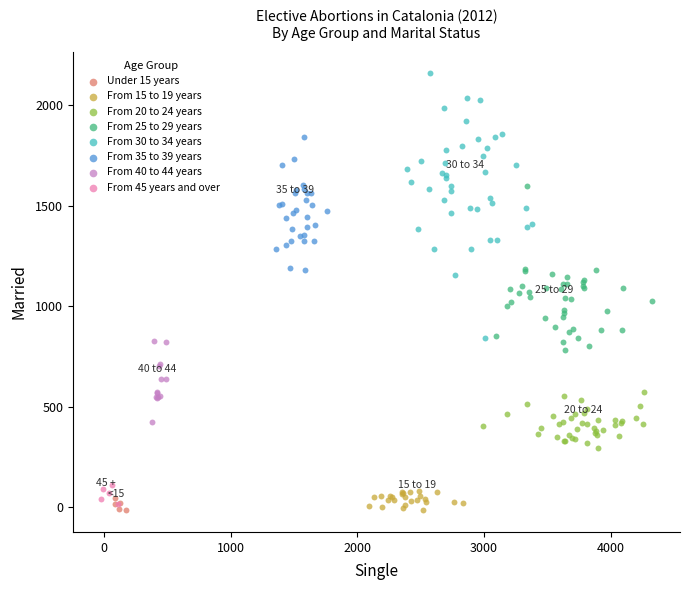

What are all the series names shown in the legend?

Under 15 years, From 15 to 19 years, From 20 to 24 years, From 25 to 29 years, From 30 to 34 years, From 35 to 39 years, From 40 to 44 years, From 45 years and over